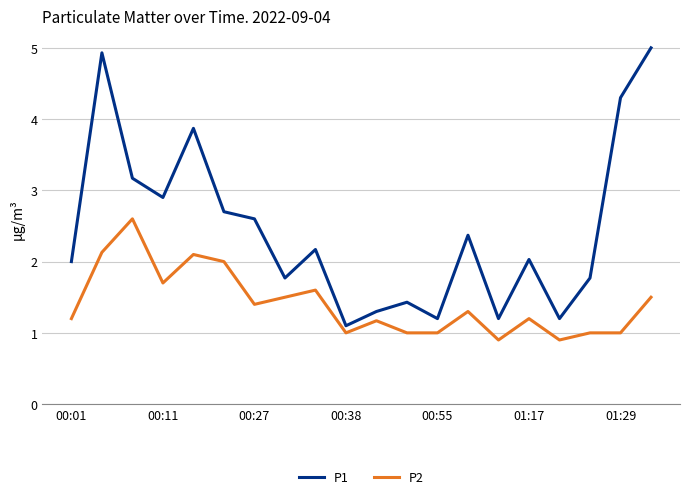

List the series in order of their overall mean, highest first.

P1, P2